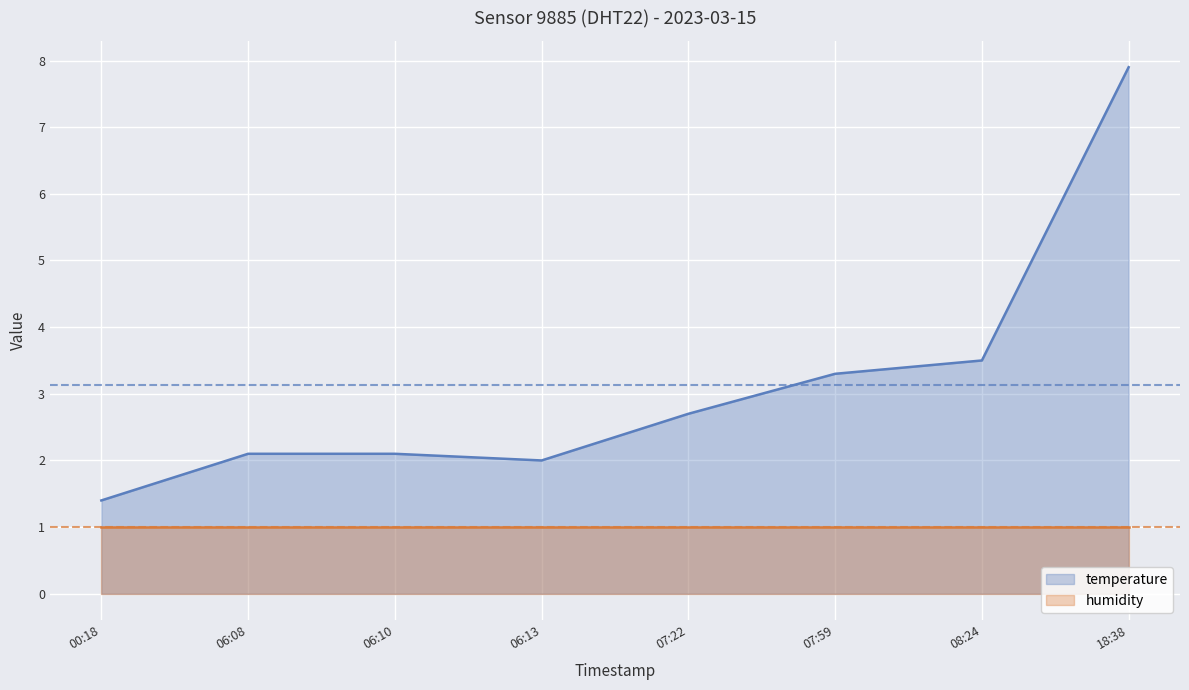

What is the sum of all values?

25.0